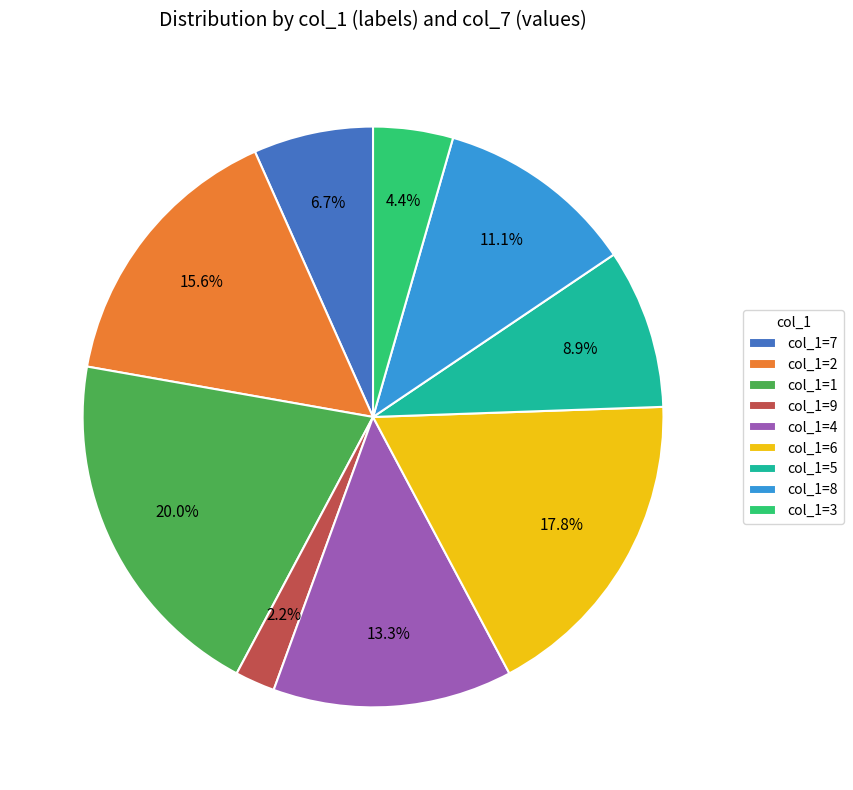

Is col_1=1 the majority of the pie?

No